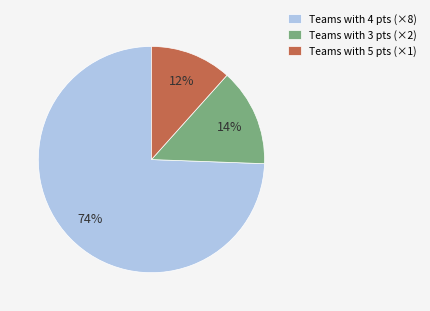

Do Teams with 3 pts (×2) and Teams with 5 pts (×1) together represent more than half of the pie?

No